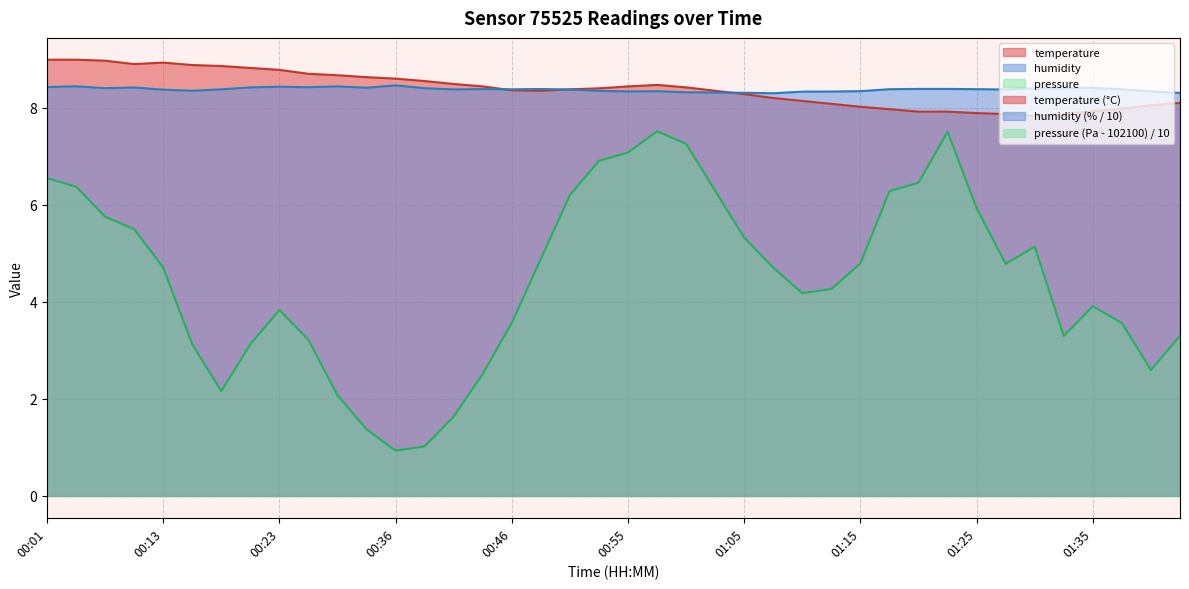

After their last crossing, which series has the higher values: humidity or temperature?

humidity